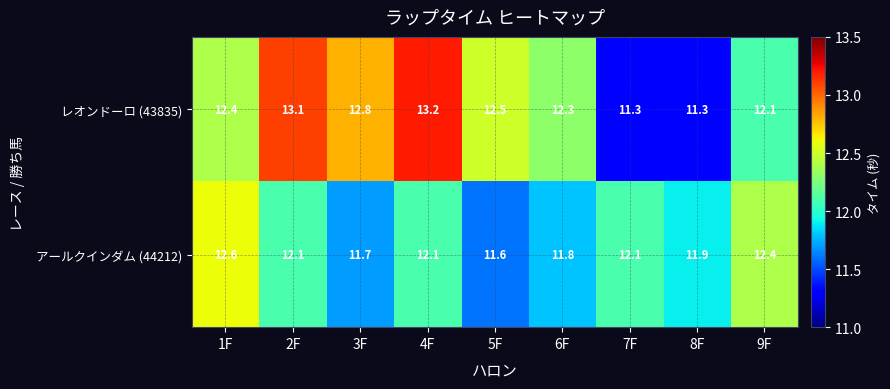

Reading left to right, list all the values displayed in this chart.

レオンドーロ (43835): 12.4	13.1	12.8	13.2	12.5	12.3	11.3	11.3	12.1
アールクインダム (44212): 12.6	12.1	11.7	12.1	11.6	11.8	12.1	11.9	12.4